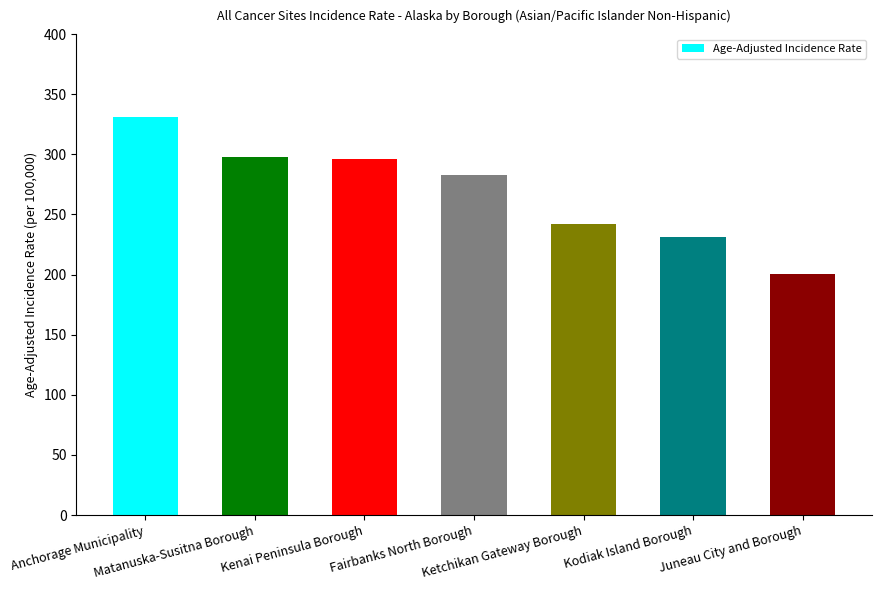

What is the difference between the maximum and minimum values?

131.0